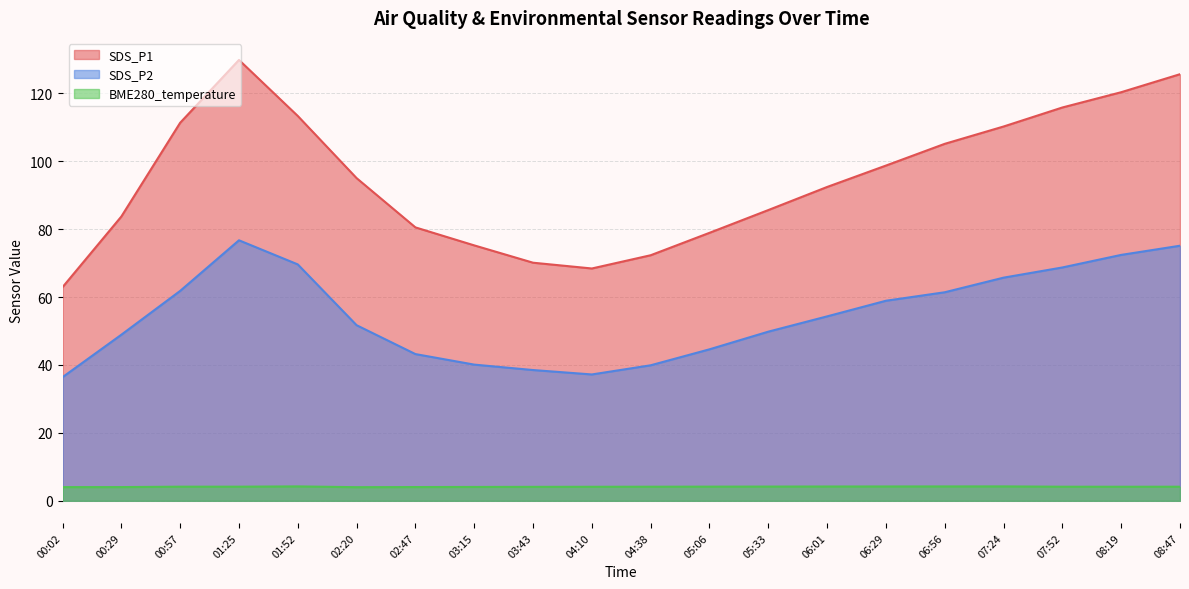

True or false: SDS_P2 has more than 1 interior local peaks.

False